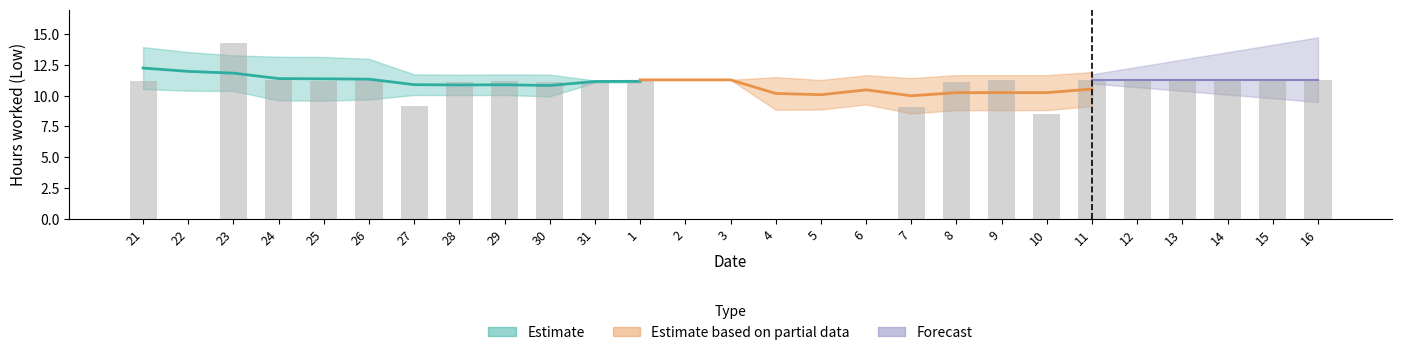

What is the sum of all values?

231.6